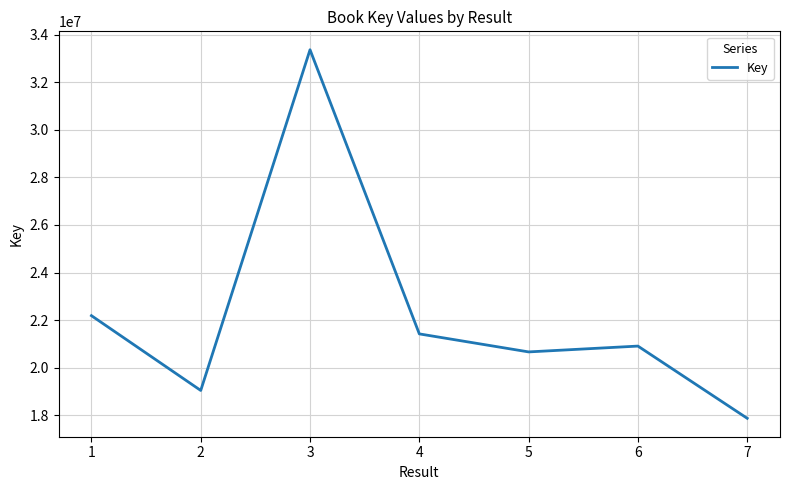

Which label corresponds to the smallest value in the chart?

7